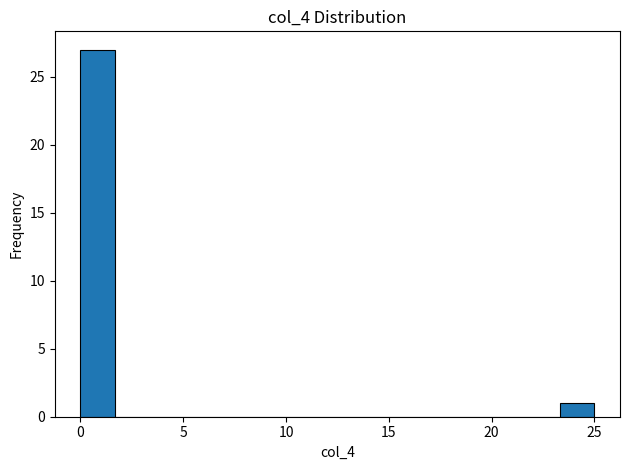

Read against the x-axis, roughly where is the centre of the tallest bar?

1.0